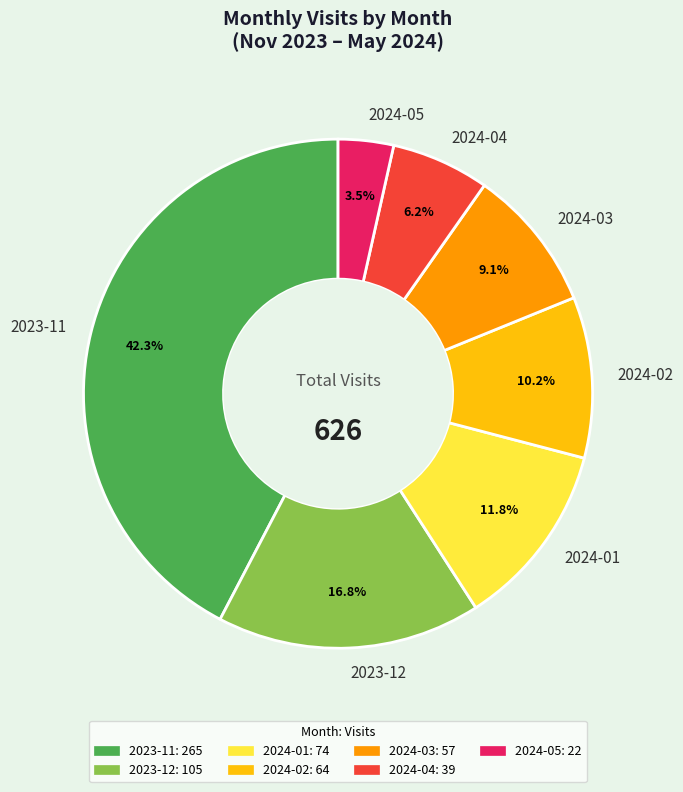

To the nearest percent, what portion does 2023-12 represent?

17%